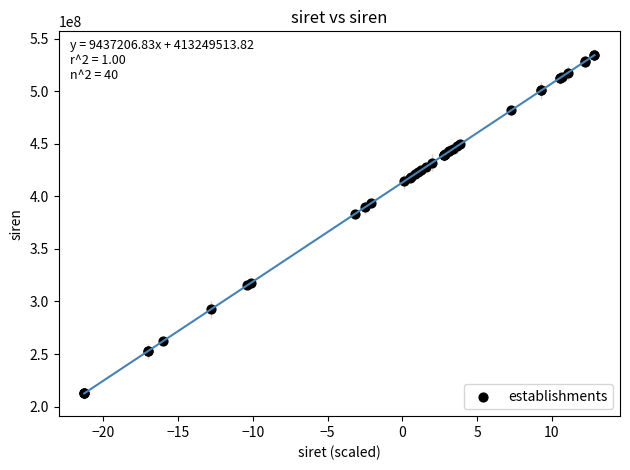

What Y value in the scatter plot is closest to 373473939?

383117785